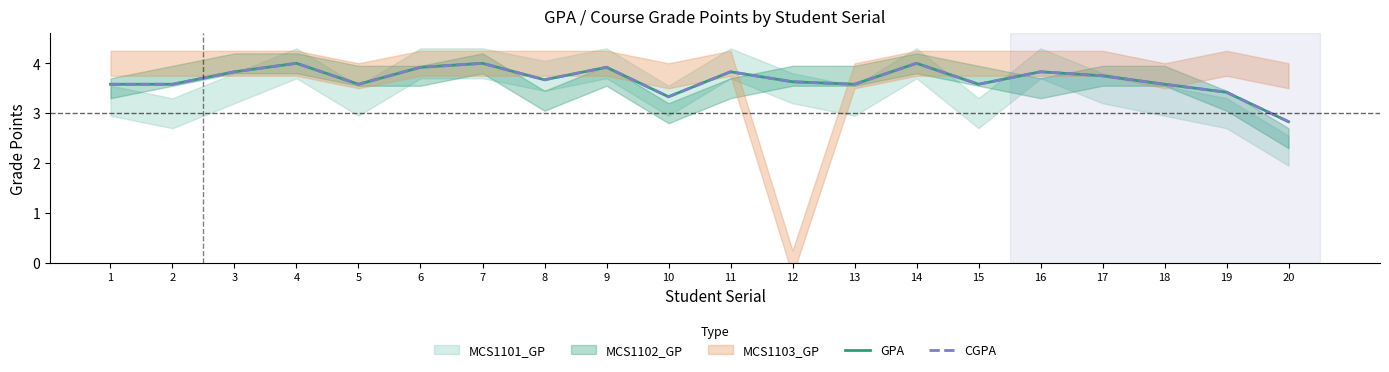

At which category does CGPA reach its first local peak?

4